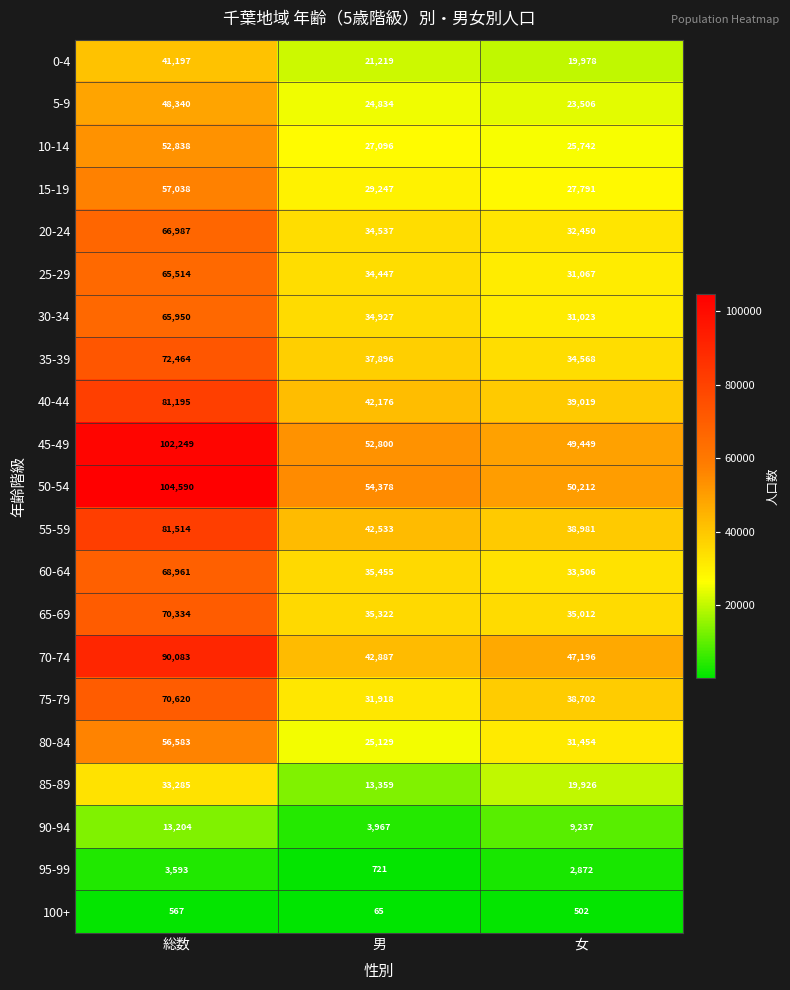

The 0-4 series shows 19978 at 女. True or false?

True